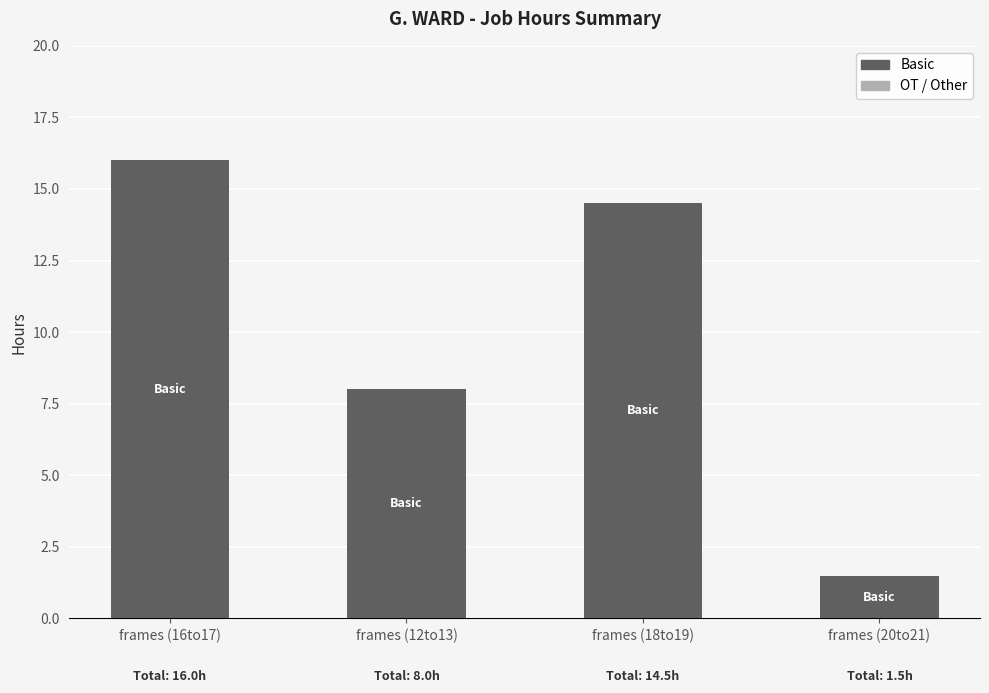

Which has a higher value, frames (20to21) or frames (18to19)?

frames (18to19)